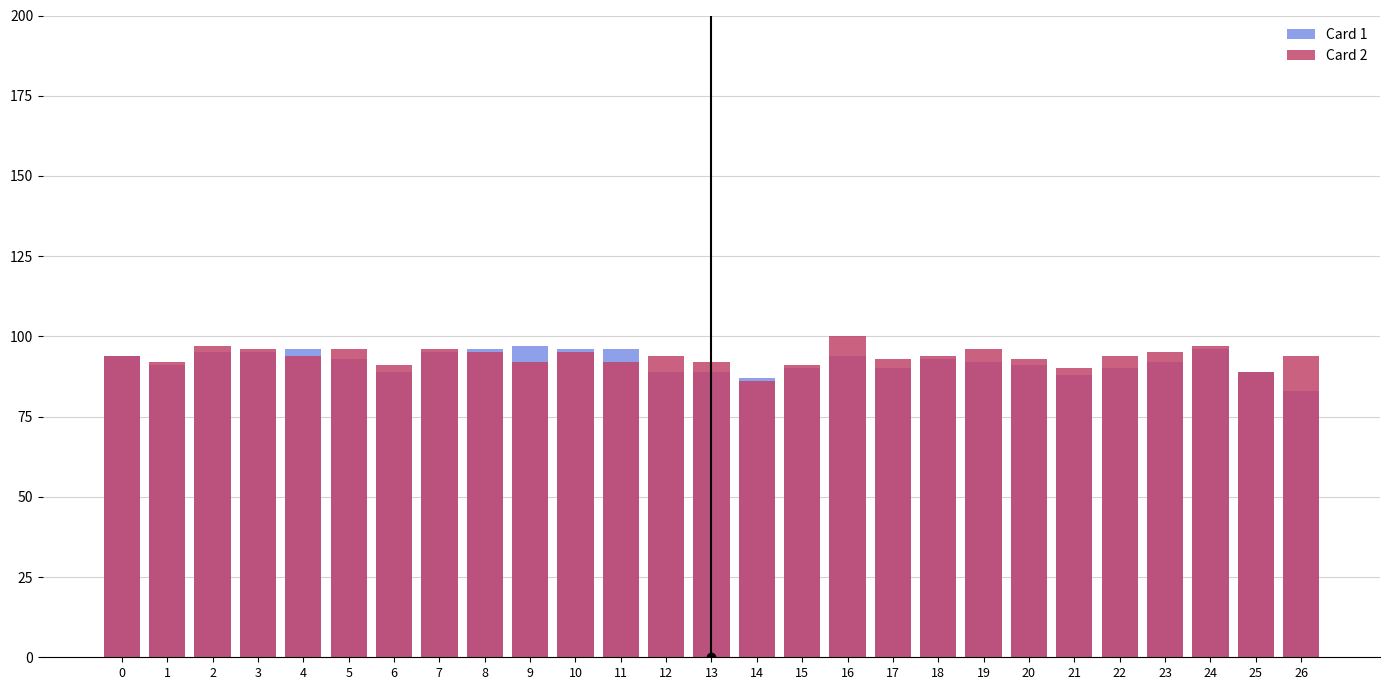

Reading right to left, what are all the values shown in this chart?

Card 1: 83	89	96	92	90	88	91	92	93	90	94	90	87	89	89	96	96	97	96	95	89	93	96	95	95	91	94
Card 2: 94	89	97	95	94	90	93	96	94	93	100	91	86	92	94	92	95	92	95	96	91	96	94	96	97	92	94